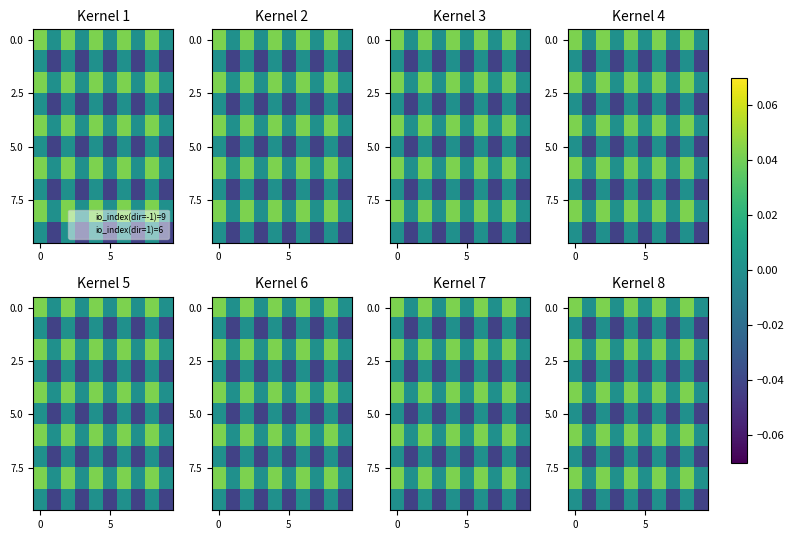

What is the total value across all series at 3?

-0.2